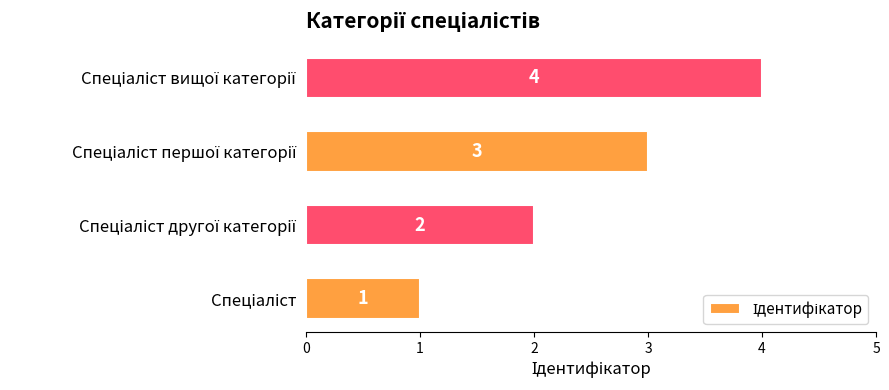

How many series are shown in this chart?

1